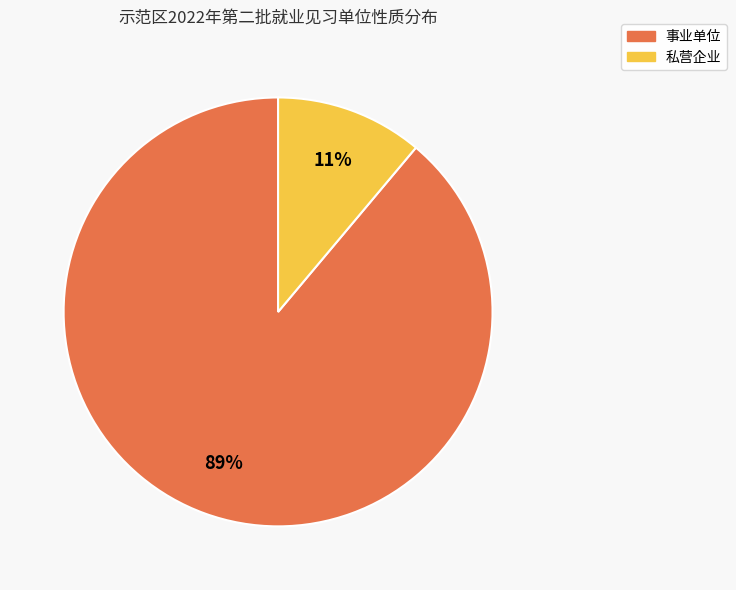

The 私营企业 slice represents 11% of the pie. True or false?

True